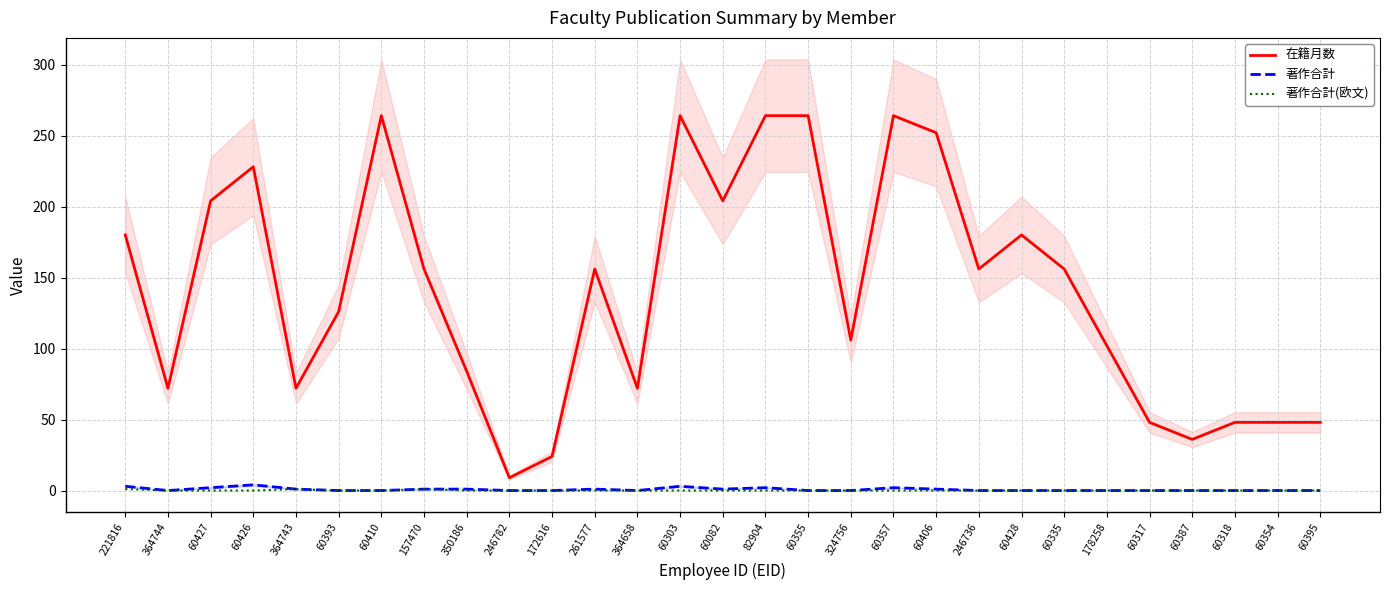

What is the sum of all 著作合計(欧文) values?

3